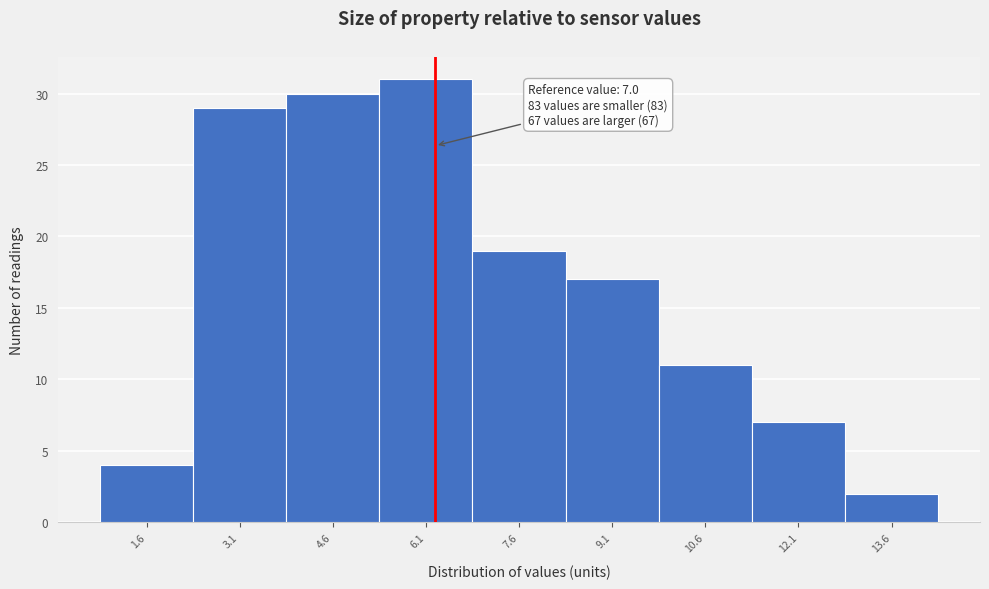

Reading left to right, transcribe all the data shown in this chart.

1.6=4	3.1=29	4.6=30	6.1=31	7.6=19	9.1=17	10.6=11	12.1=7	13.6=2